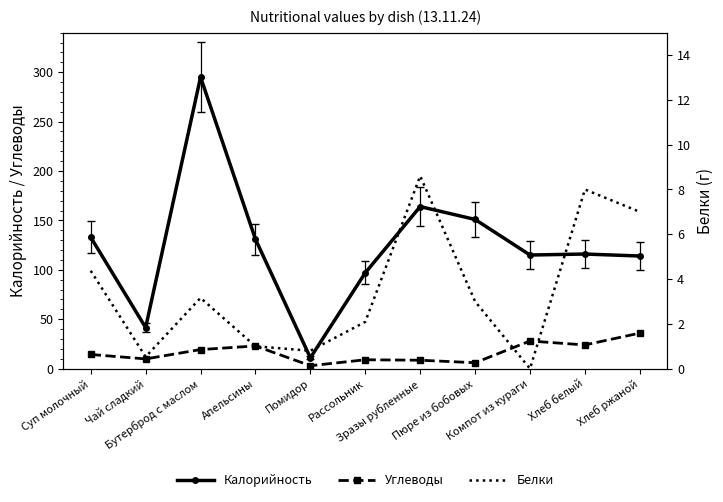

What is the average value of the Белки series?

3.5